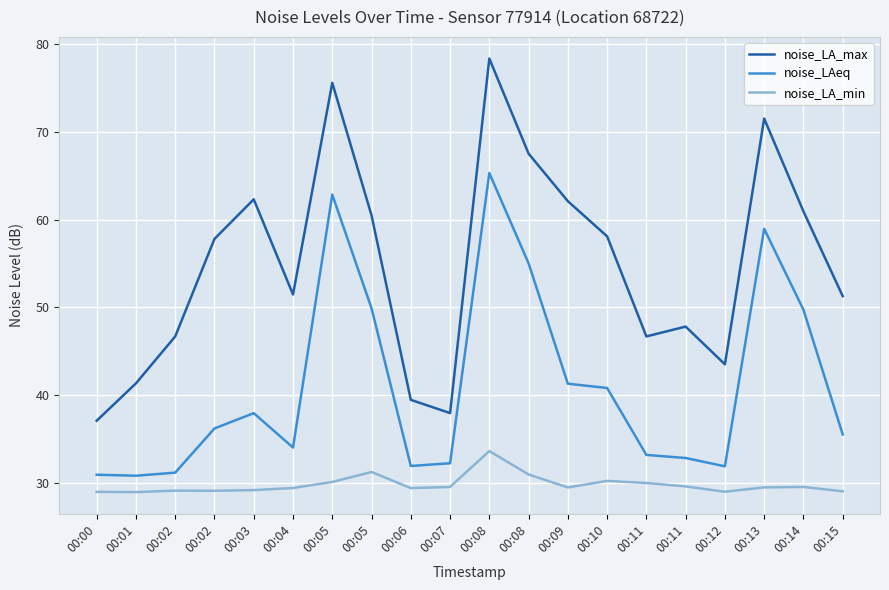

Rank the categories by noise_LA_max value from lowest to highest.

00:00, 00:07, 00:06, 00:01, 00:12, 00:02, 00:11, 00:11, 00:15, 00:04, 00:02, 00:10, 00:05, 00:14, 00:09, 00:03, 00:08, 00:13, 00:05, 00:08